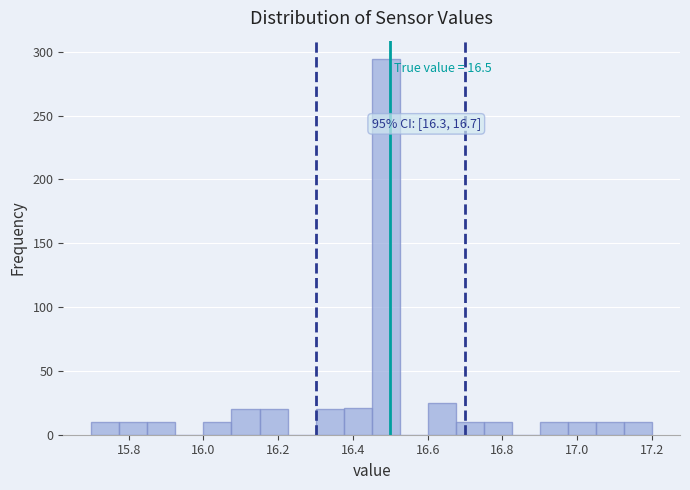

Read against the x-axis, roughly where is the centre of the tallest bar?

16.48